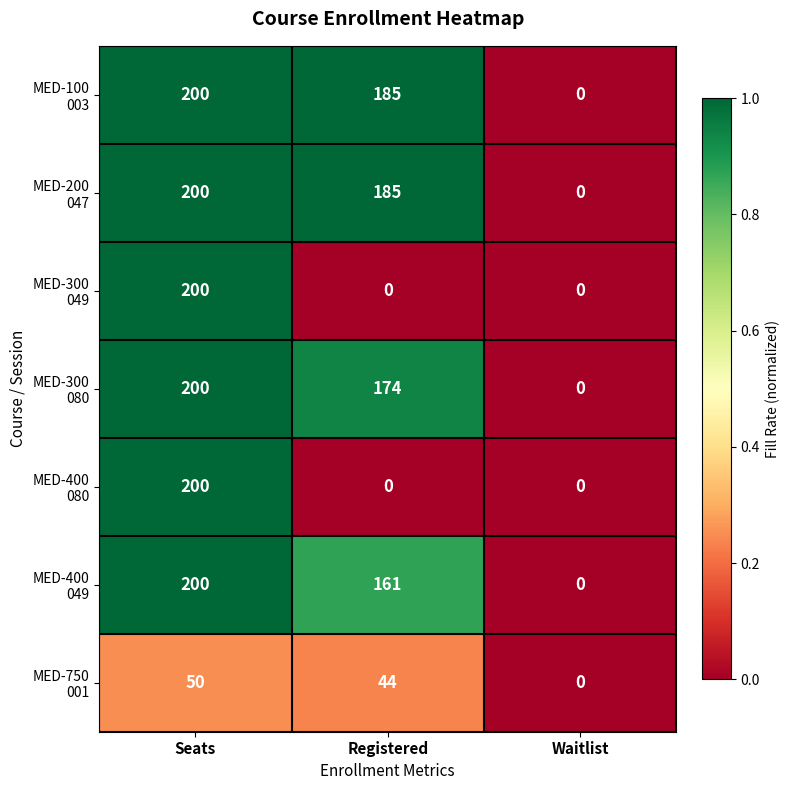

What is the difference between the highest and lowest values at Registered?

185